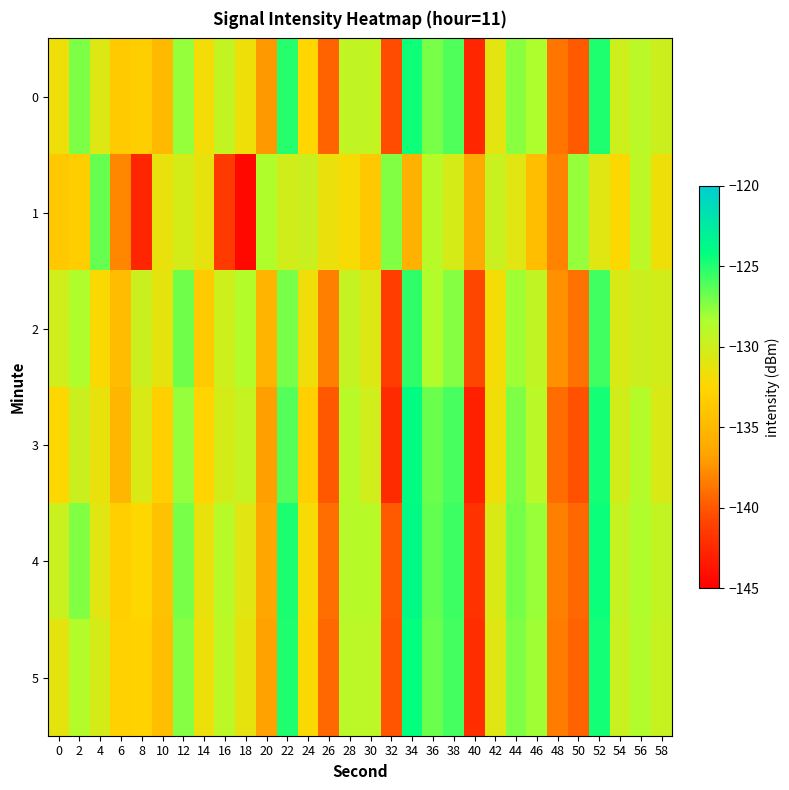

Reading left to right, extract all data points from this chart.

0: 0=-131.6	2=-127.2	4=-130.8	6=-133.6	8=-133.2	10=-134.9	12=-127.7	14=-132.0	16=-129.4	18=-131.6	20=-137.1	22=-125.2	24=-132.6	26=-139.5	28=-129.4	30=-129.4	32=-140.5	34=-124.6	36=-127.1	38=-126.1	40=-142.6	42=-131.1	44=-127.5	46=-128.5	48=-138.7	50=-139.8	52=-125.0	54=-130.0	56=-129.0	58=-129.9
1: 0=-133.7	2=-133.2	4=-126.7	6=-137.9	8=-142.7	10=-131.4	12=-130.3	14=-131.3	16=-141.4	18=-144.5	20=-128.5	22=-130.2	24=-129.8	26=-131.5	28=-132.1	30=-133.7	32=-127.3	34=-135.6	36=-128.9	38=-130.4	40=-136.2	42=-129.7	44=-131.0	46=-134.5	48=-138.1	50=-127.8	52=-130.9	54=-132.4	56=-129.1	58=-131.7
2: 0=-130.1	2=-128.5	4=-132.3	6=-134.7	8=-129.8	10=-131.2	12=-126.9	14=-133.5	16=-130.0	18=-128.7	20=-135.4	22=-127.1	24=-131.8	26=-138.2	28=-129.5	30=-130.7	32=-141.2	34=-125.3	36=-128.6	38=-127.4	40=-140.8	42=-132.0	44=-128.1	46=-129.3	48=-137.5	50=-138.9	52=-125.7	54=-130.5	56=-129.9	58=-130.2
3: 0=-132.5	2=-129.8	4=-131.4	6=-135.2	8=-130.6	10=-133.1	12=-127.8	14=-132.7	16=-130.3	18=-129.5	20=-136.8	22=-126.2	24=-133.1	26=-140.0	28=-128.9	30=-130.1	32=-142.3	34=-124.1	36=-126.8	38=-125.9	40=-143.0	42=-131.8	44=-127.2	46=-129.0	48=-139.1	50=-140.3	52=-124.6	54=-130.2	56=-128.7	58=-130.6
4: 0=-129.7	2=-127.3	4=-131.0	6=-133.1	8=-132.5	10=-134.2	12=-127.1	14=-131.4	16=-128.9	18=-131.0	20=-136.5	22=-124.8	24=-132.1	26=-139.0	28=-128.8	30=-128.9	32=-139.9	34=-123.9	36=-126.6	38=-125.6	40=-141.9	42=-130.6	44=-127.0	46=-127.9	48=-138.2	50=-139.3	52=-124.4	54=-129.5	56=-128.5	58=-129.4
5: 0=-131.2	2=-128.7	4=-130.3	6=-132.9	8=-132.8	10=-134.5	12=-127.4	14=-131.6	16=-129.1	18=-131.3	20=-136.7	22=-124.9	24=-132.3	26=-139.3	28=-129.0	30=-129.1	32=-140.1	34=-124.2	36=-126.8	38=-125.8	40=-142.2	42=-130.9	44=-127.2	46=-128.1	48=-138.4	50=-139.5	52=-124.6	54=-129.7	56=-128.6	58=-129.6